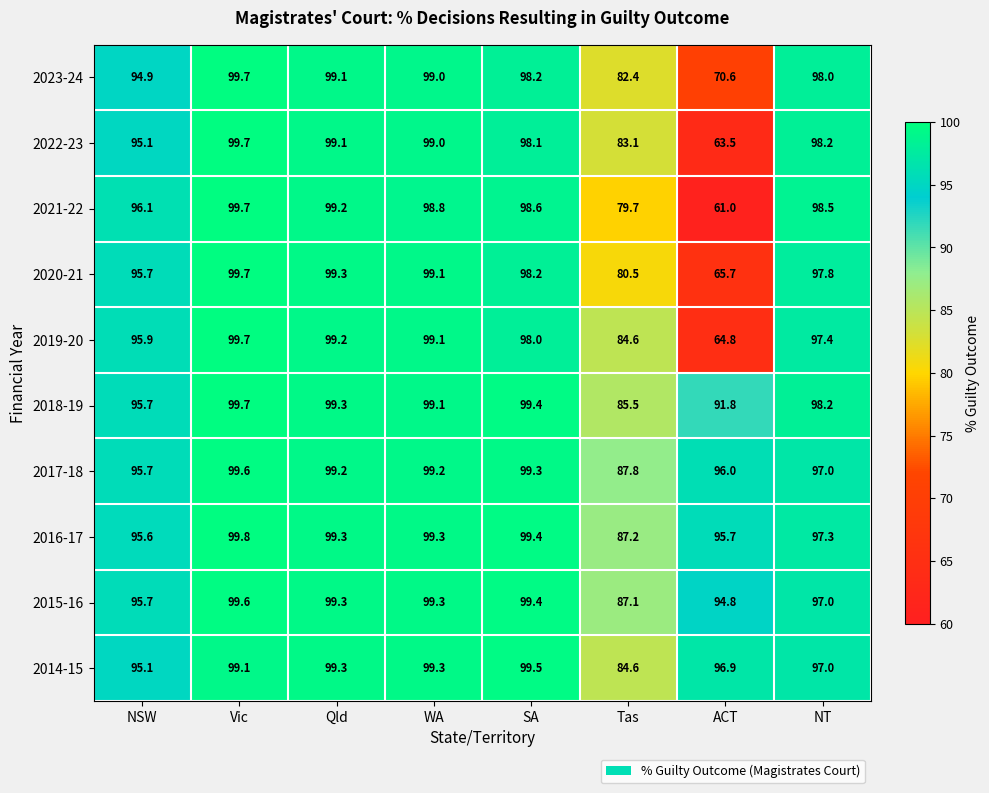

What is the difference between the maximum and second lowest values in the 2022-23 series?

16.6